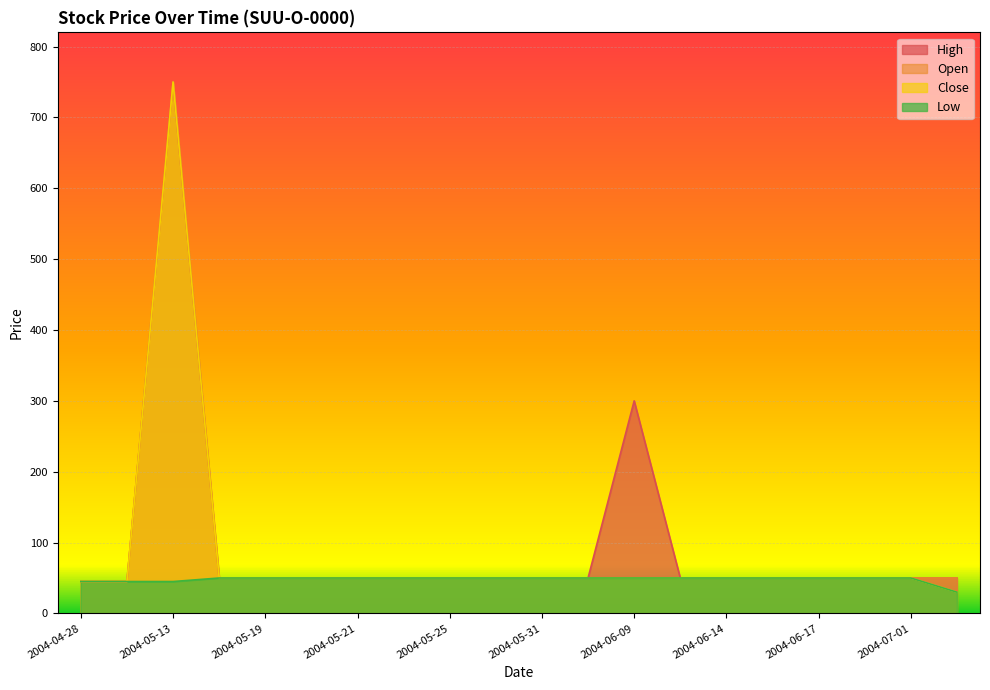

The Close series shows 82 at 2004-05-21. True or false?

False